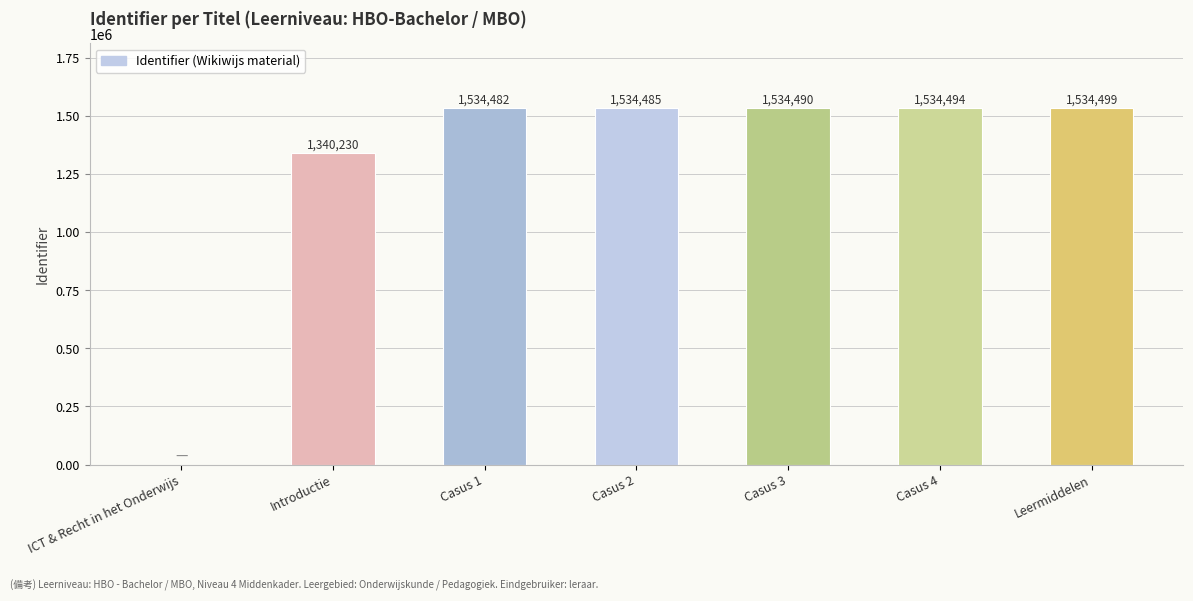

What is the sum of all values?

9012680